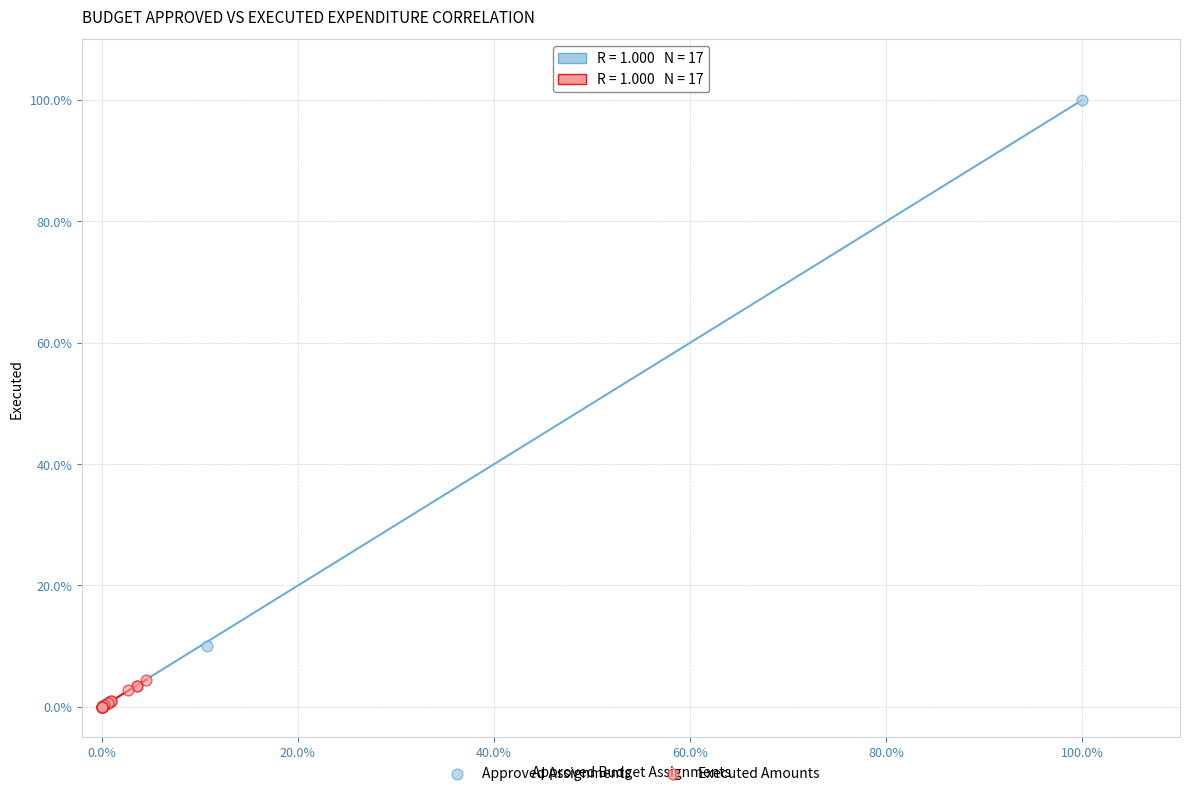

Which series reaches the maximum Y coordinate?

Approved Assignments